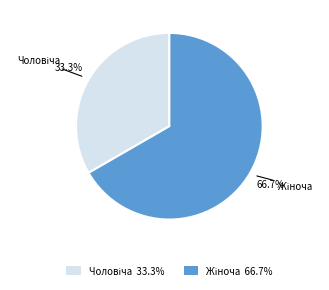

Count the number of slices in the pie.

2